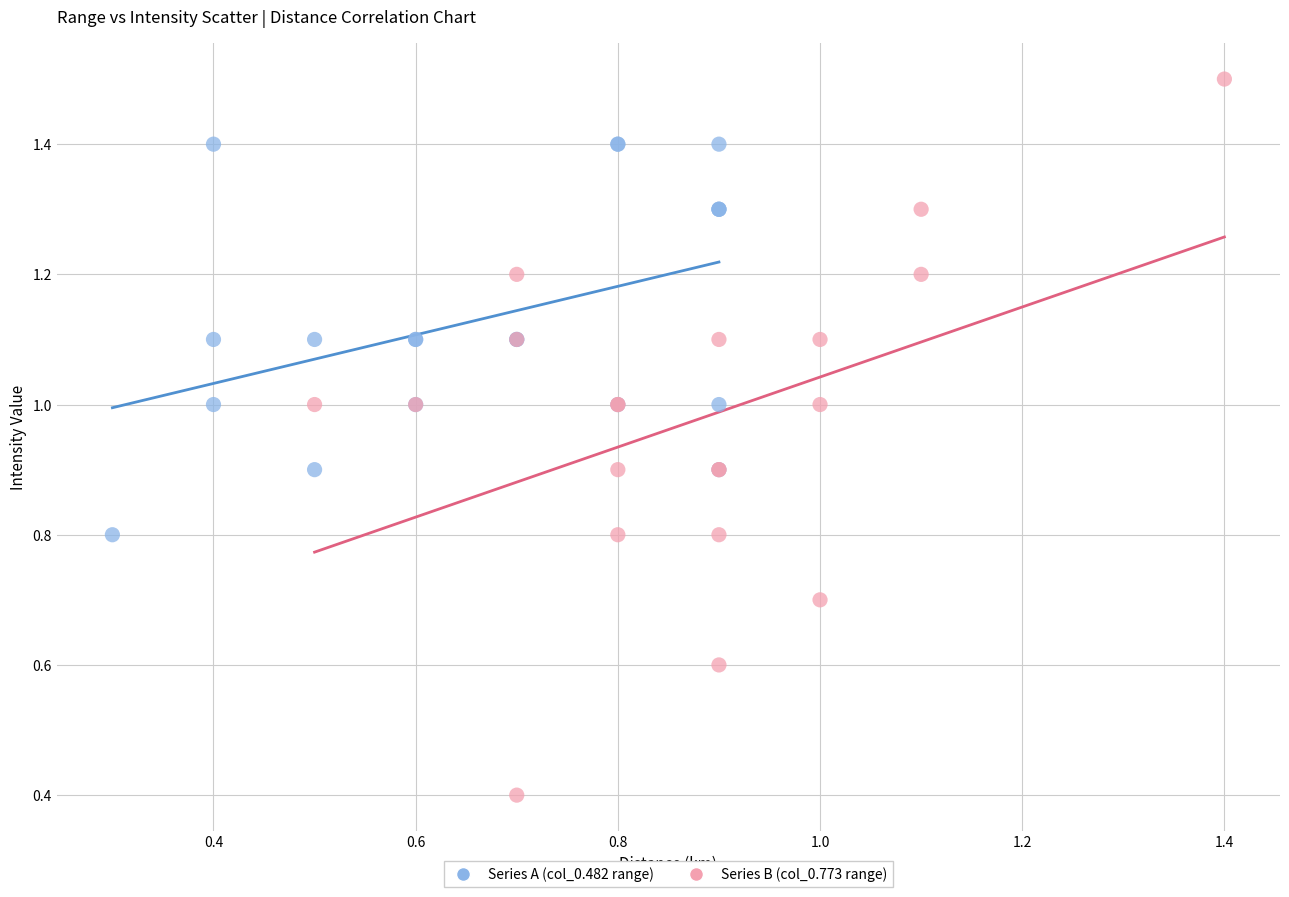

Which series reaches the maximum Y coordinate?

Series B (col_0.773 range)